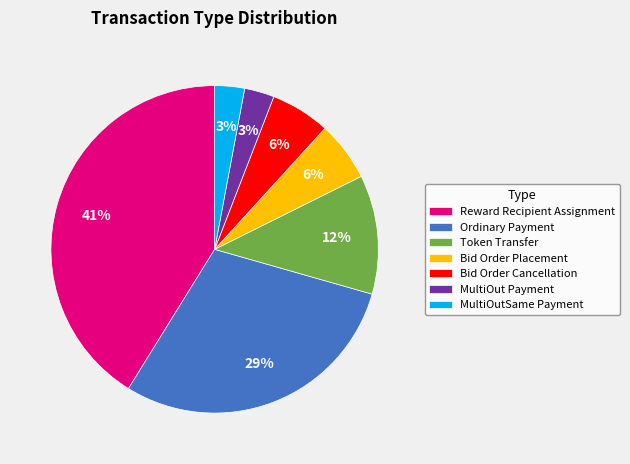

To the nearest percent, what is the difference between the largest and smallest slice percentages?

38%